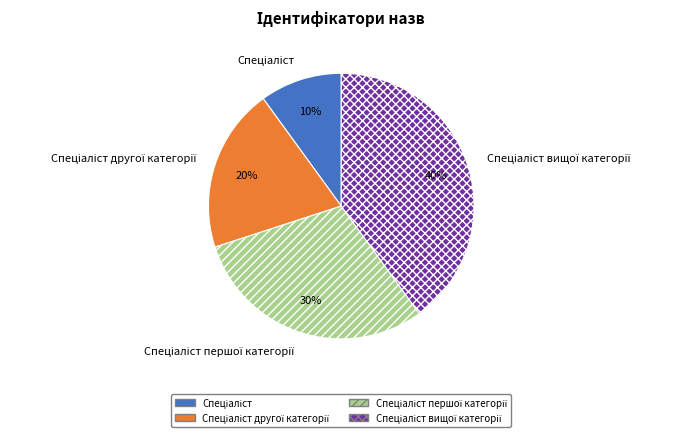

To the nearest percent, what is the difference between the largest and smallest slice percentages?

30%